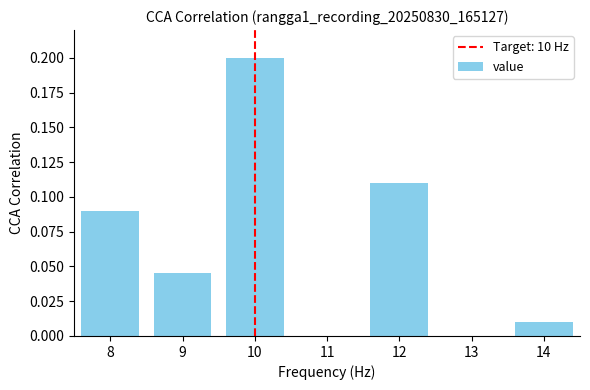

Which label corresponds to the largest value in the chart?

10